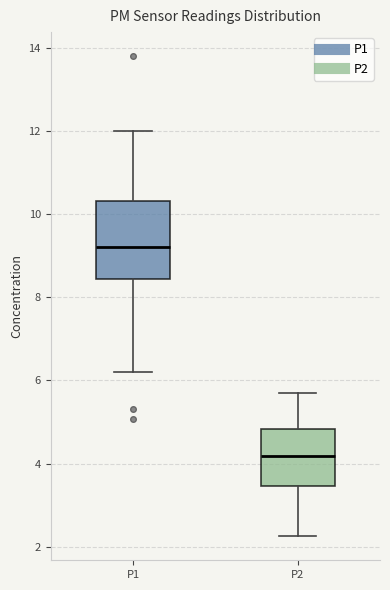

Where is the upper edge of the box for P2 on the y-axis? The values are not printed on the chart, so give them approximately, as read against the axis.

4.8